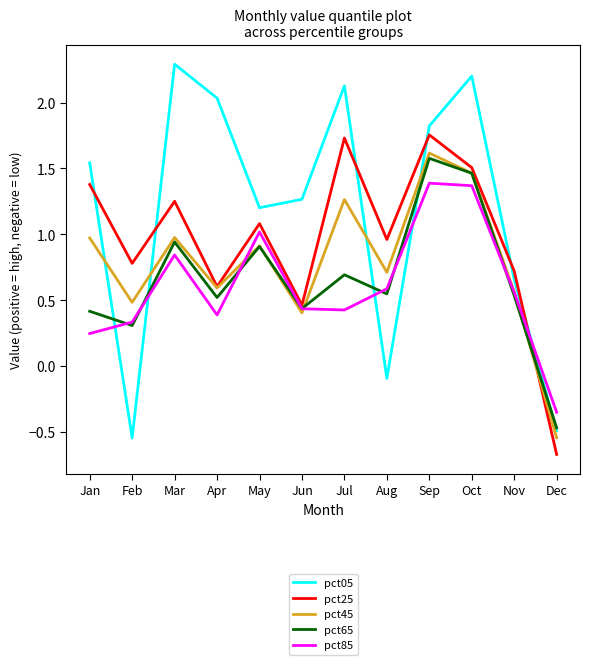

Where does the pct65 series first go above 0?

Jan